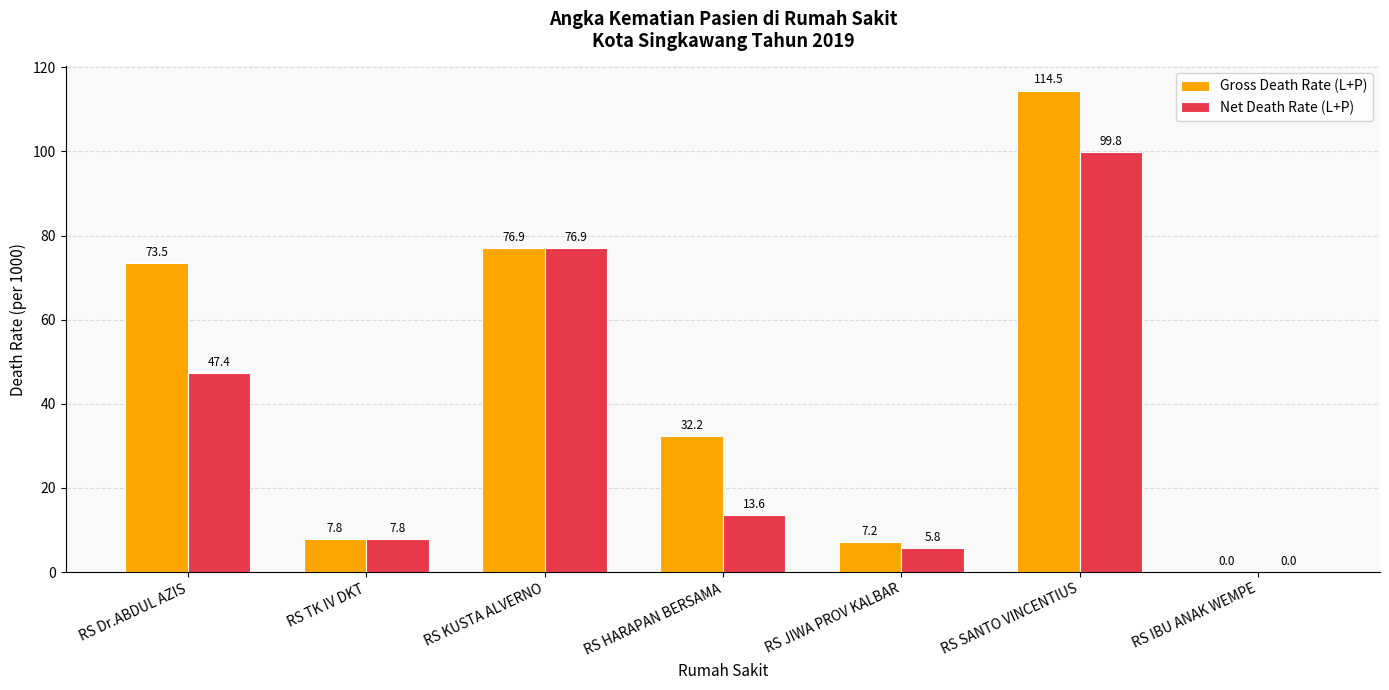

How many values in Gross Death Rate (L+P) are above zero?

6